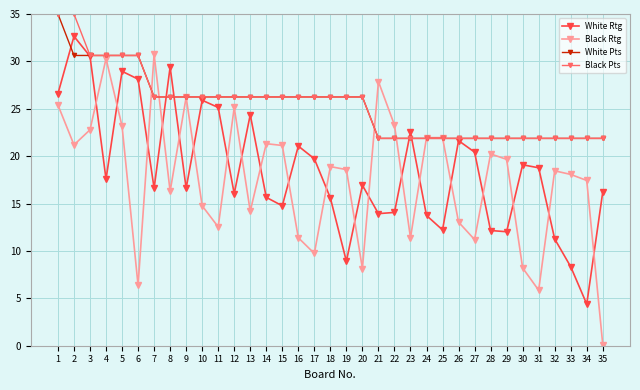

At how many categories does at least one series exceed 31?

2